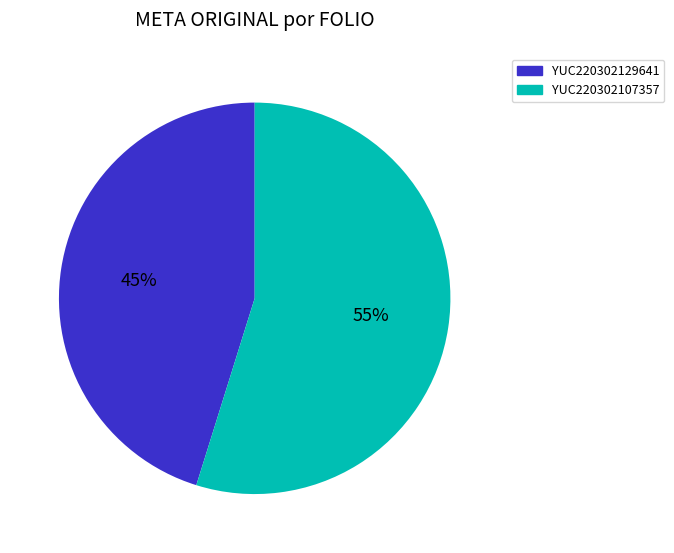

Is it true that YUC220302129641 is 59% of the pie?

False